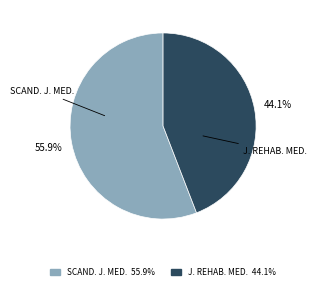

Is there a majority slice in this chart?

Yes